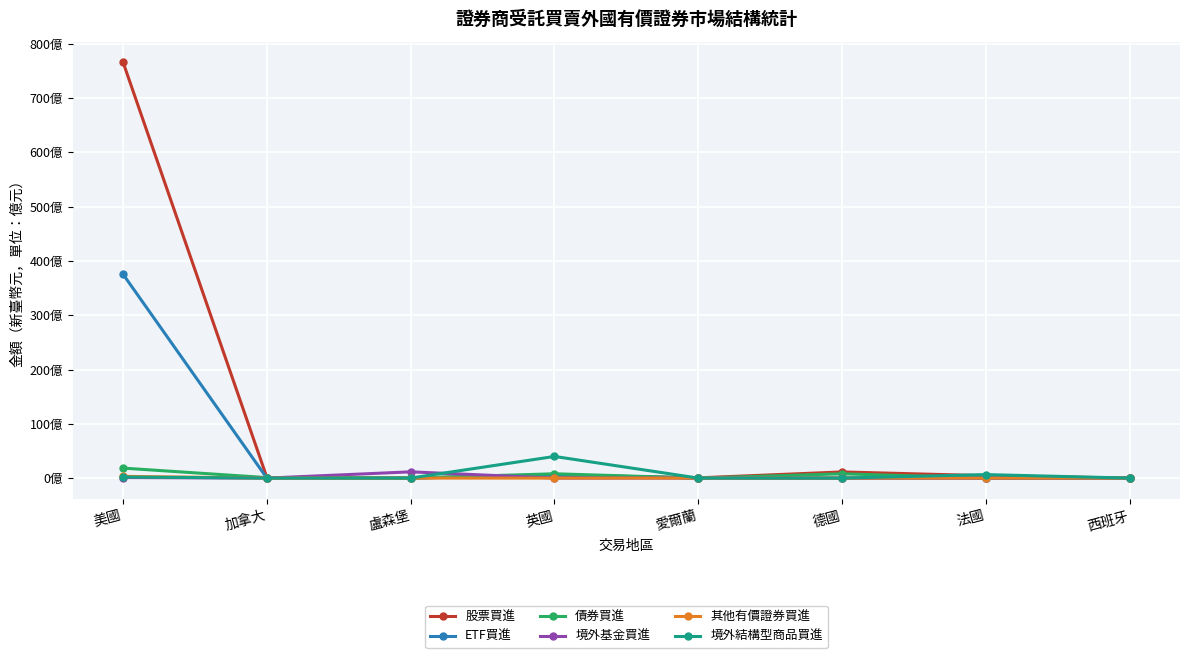

Is this an area chart (filled region under the line)?

No